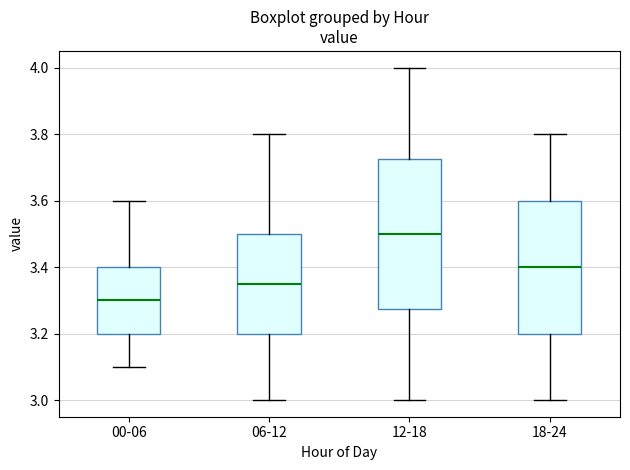

Reading left to right, transcribe this box plot: for each box, give where its median line is, the range the box spans, and where its two whiskers end, as read against the y-axis. The values are not printed on the chart, so give them approximately, as read against the axis.

00-06: median 3.30, box 3.20 to 3.40, whiskers 3.10 to 3.60
06-12: median 3.36, box 3.20 to 3.50, whiskers 3.00 to 3.80
12-18: median 3.50, box 3.28 to 3.72, whiskers 3.00 to 4.00
18-24: median 3.40, box 3.20 to 3.60, whiskers 3.00 to 3.80